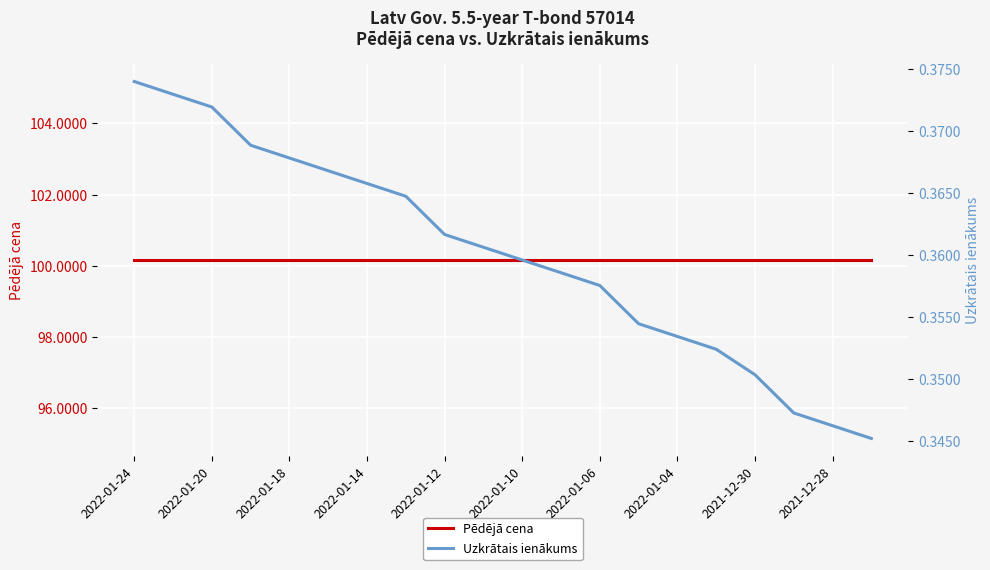

Which series changed the most between 2022-01-14 and 14?

Uzkrātais ienākums